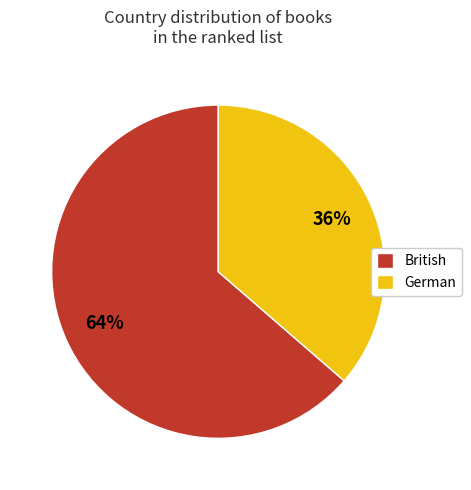

Do British and German together represent more than half of the pie?

Yes